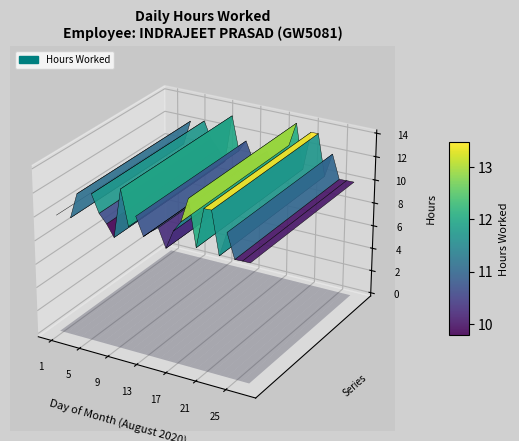

Reading left to right, list all the values displayed in this chart.

10.0	0.0	10.0	12.2	0.0	12.5	11.0	10.3	9.3	13.4	10.5	11.5	10.0	10.5	11.0	9.5	11.1	11.9	14.0	10.2	13.5	13.5	9.9	12.0	10.0	10.0	10.0